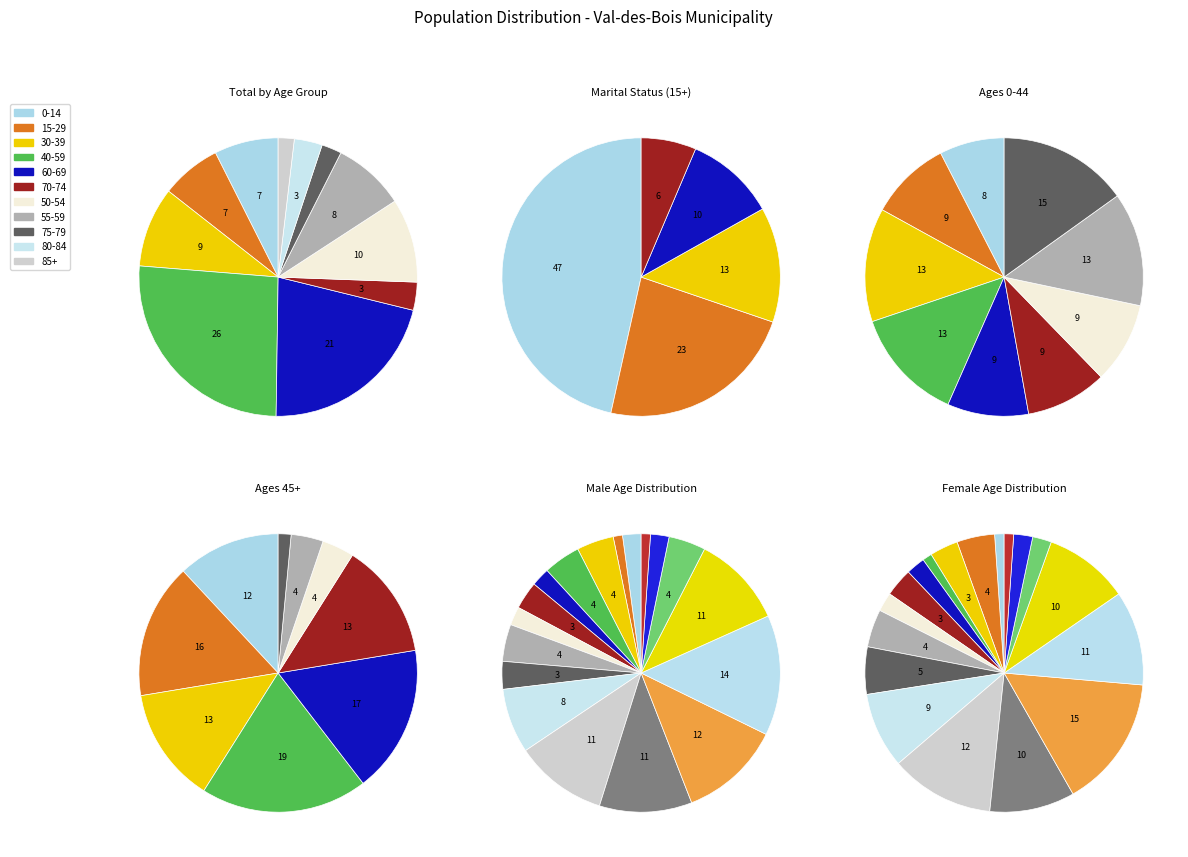

How many slices are in this pie chart?

18